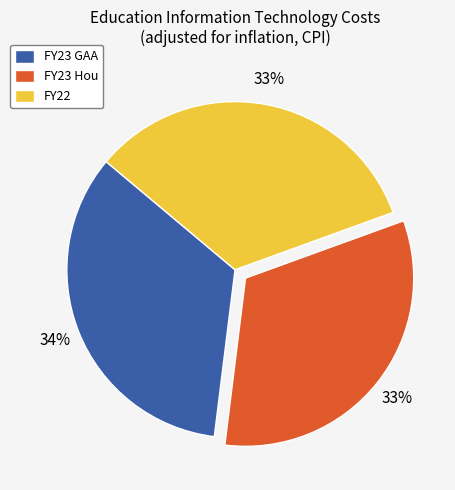

Count the number of slices in the pie.

3